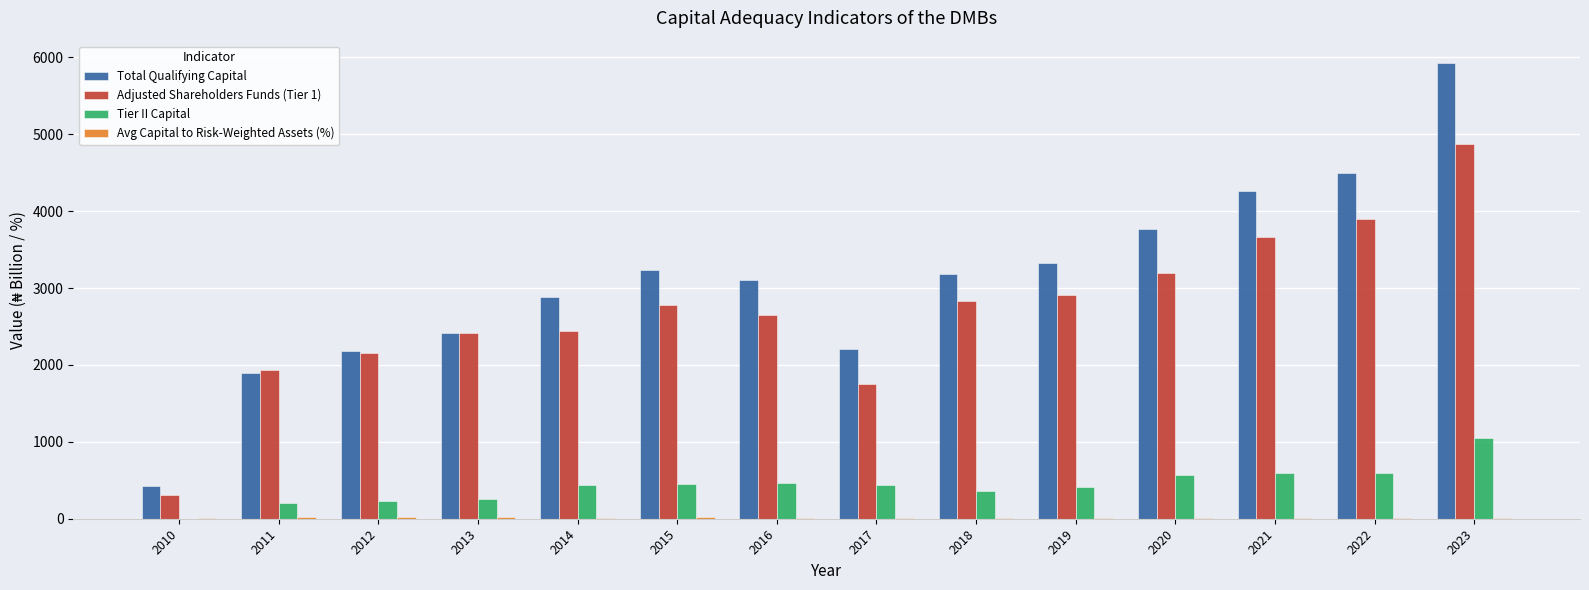

Which series has the largest total across all categories?

Total Qualifying Capital